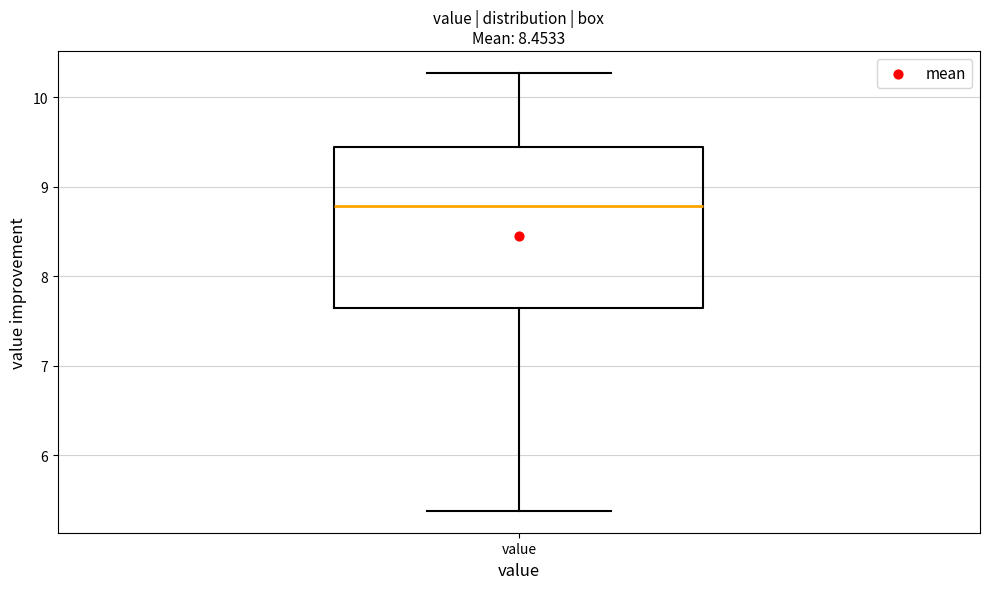

Transcribe this box plot: give where the median line is, the range the box spans, and where the two whiskers end, as read against the y-axis. The values are not printed on the chart, so give them approximately, as read against the axis.

median 8.8, box 7.6 to 9.4, whiskers 5.4 to 10.3